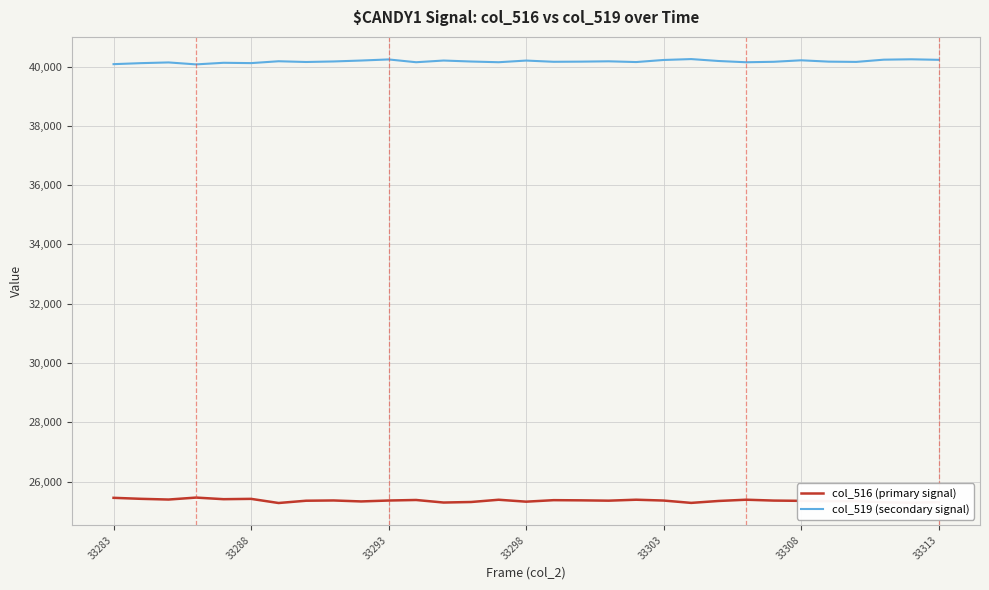

True or false: col_516 (primary signal) has more than 1 interior local peaks.

True